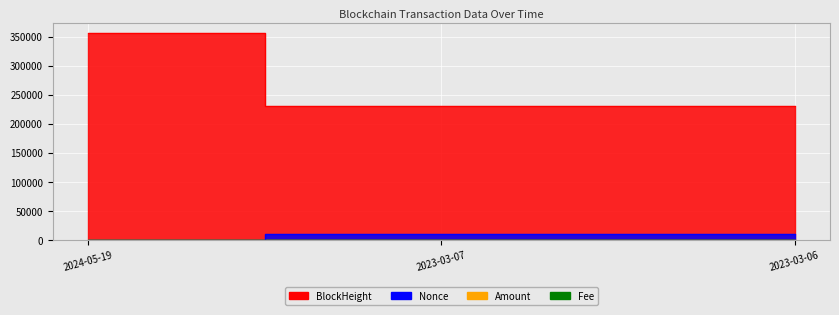

What is the highest value of the Amount series?

656.6